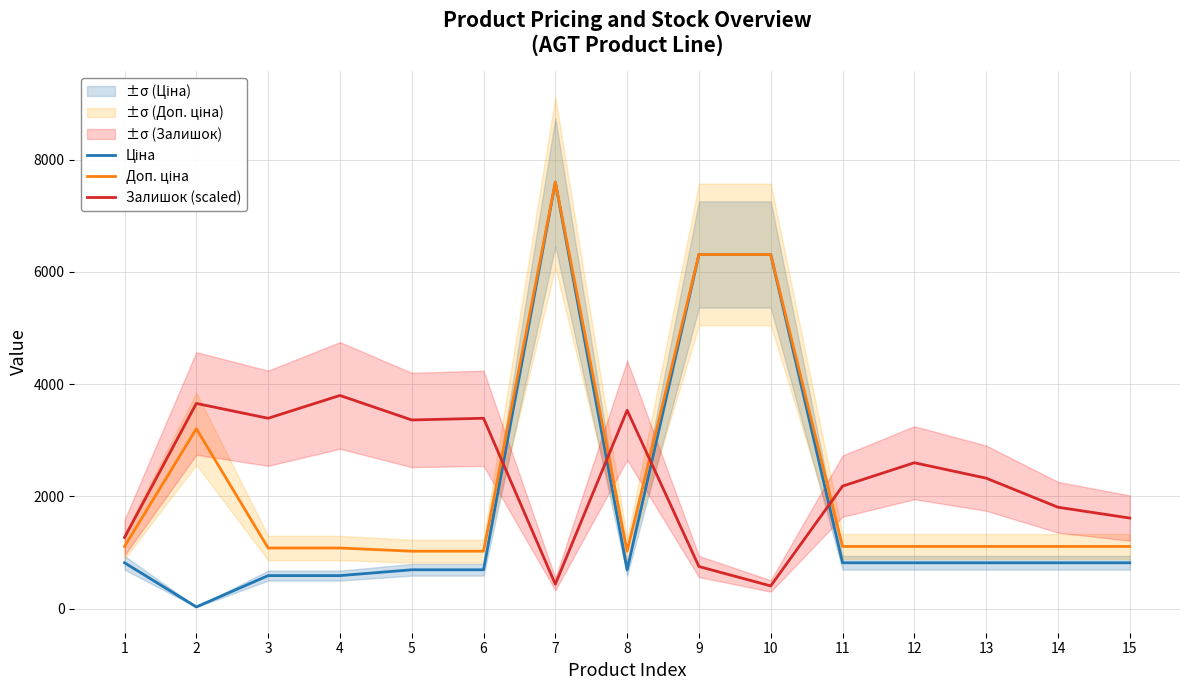

In Доп. ціна, how many points are lower than both neighbors (excluding endpoints)?

1